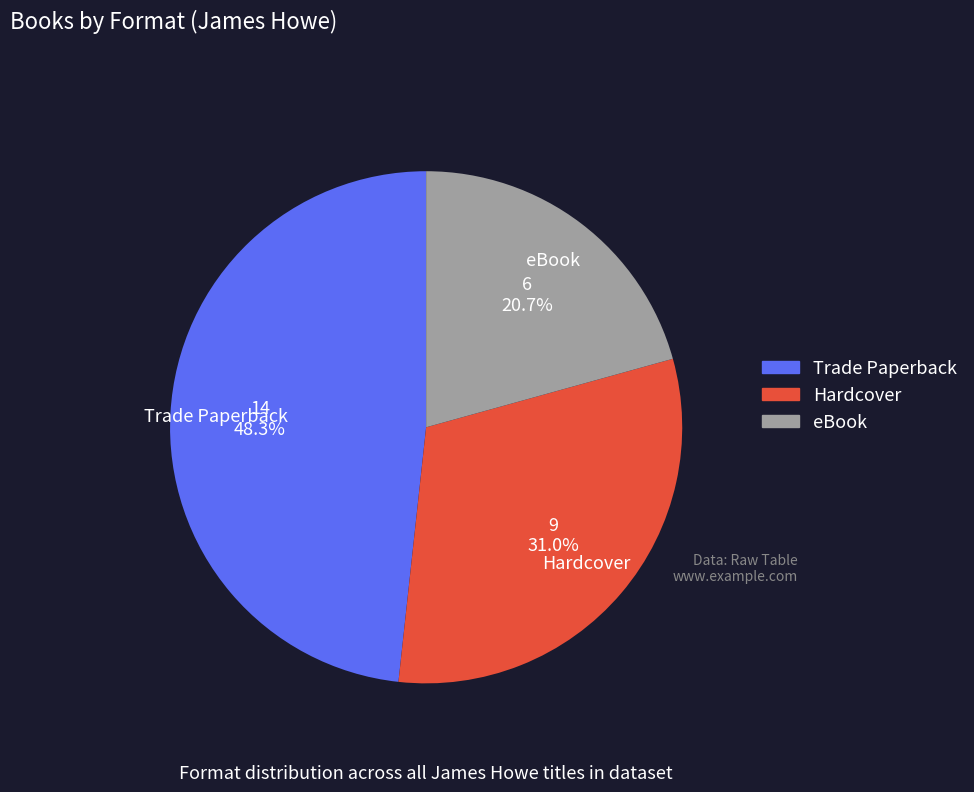

Which slice is the largest?

Trade Paperback